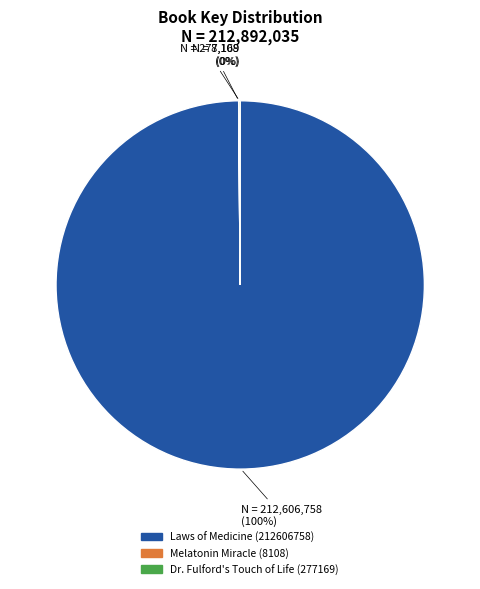

To the nearest percent, what portion does Laws of Medicine (212606758) represent?

100%